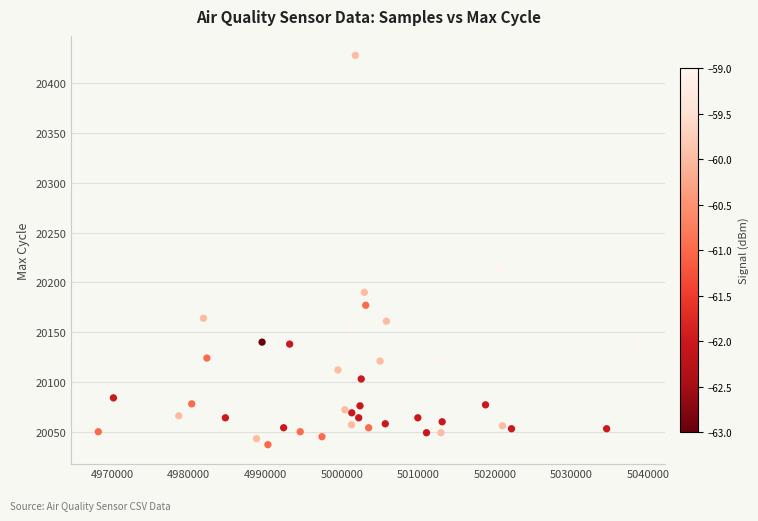

What is the range of X values (max minus min)?

70524